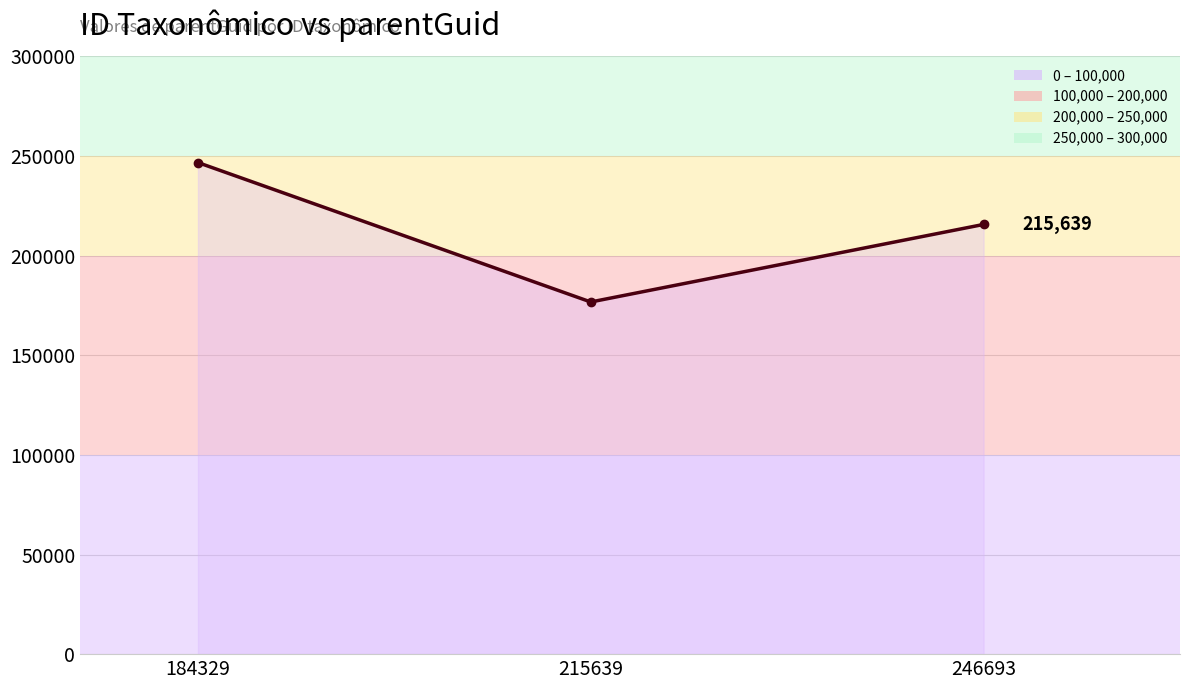

Which label corresponds to the smallest value in the chart?

215639